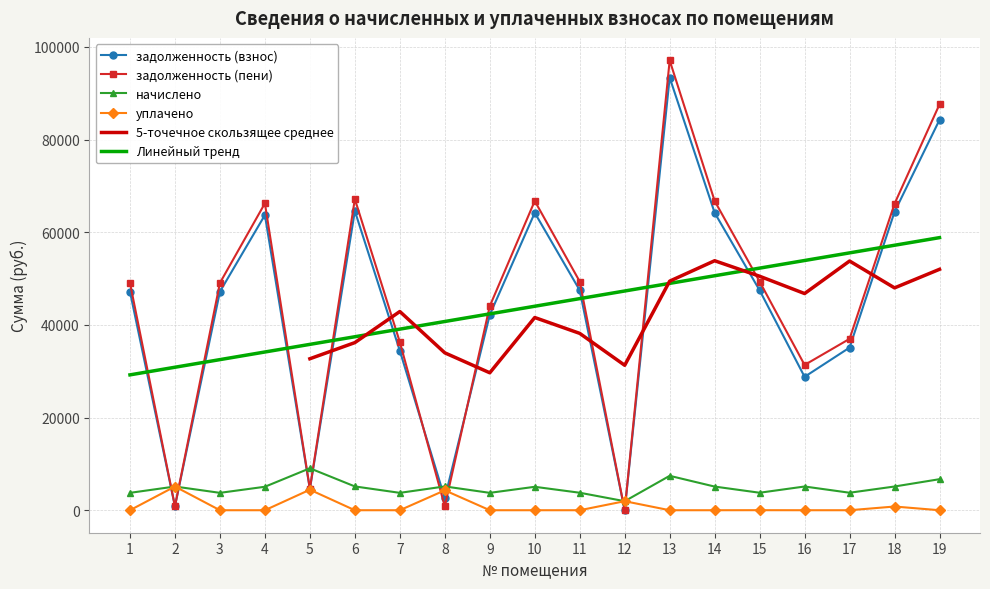

How many values in the уплачено series exceed 0?

6